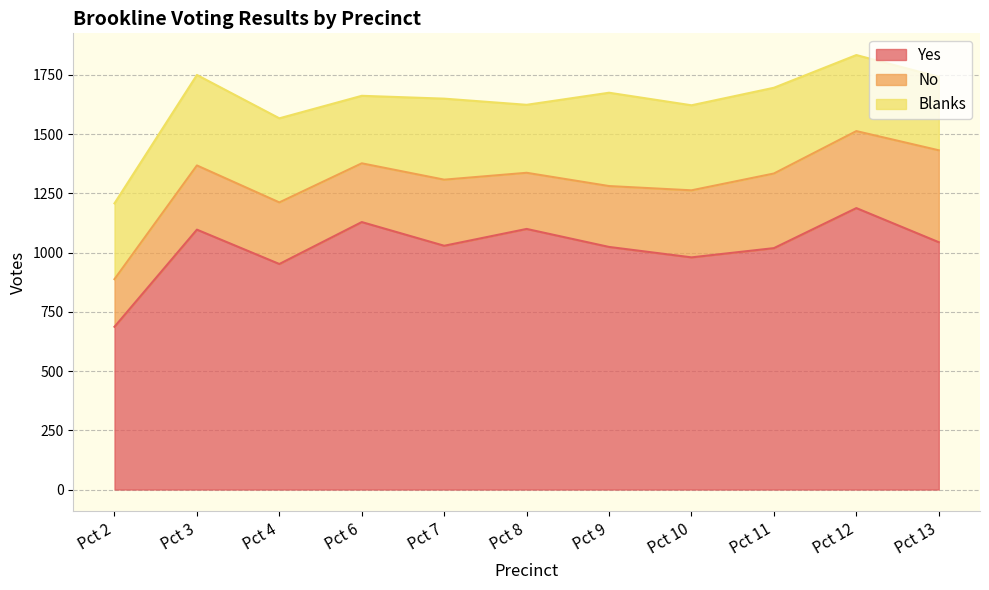

Does the chart display data point markers on the line(s)?

No